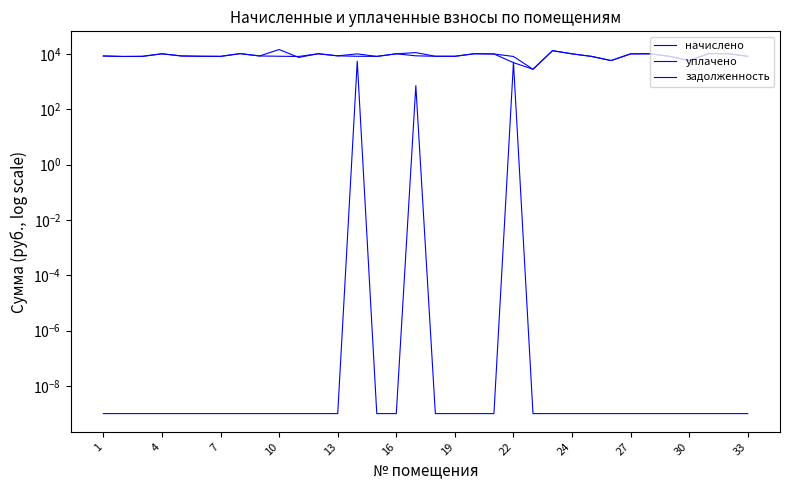

How many data points in начислено are less than 8511?

17